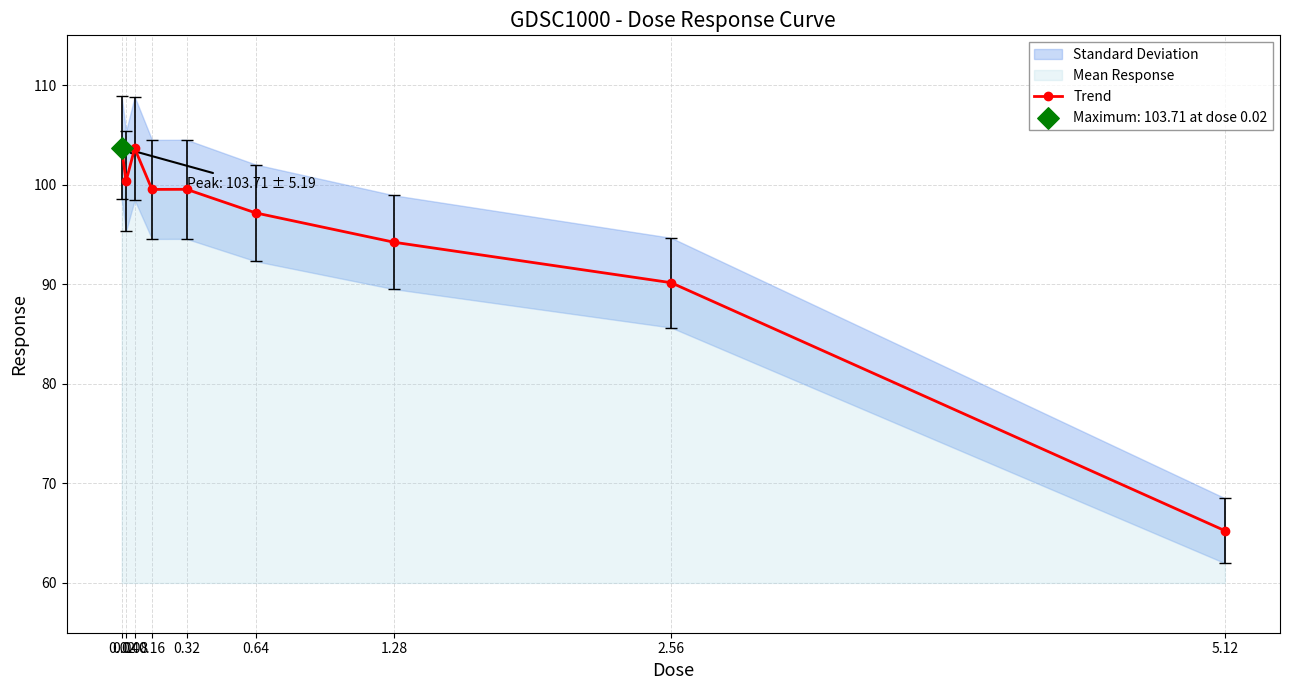

Approximately how many times larger is the value at 5.12 compared to 0.04?

0.7